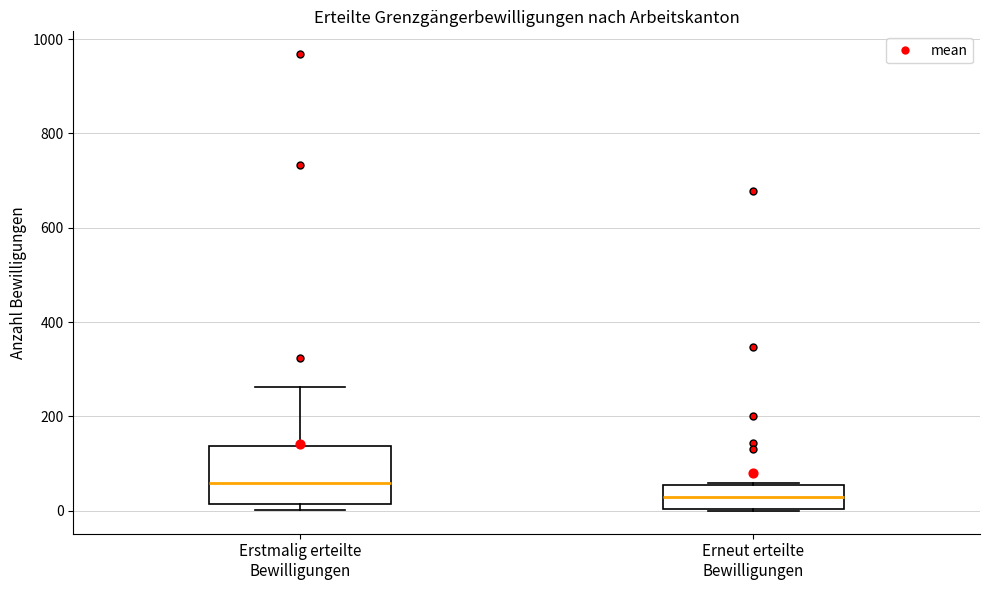

Reading left to right, read every box against the y-axis: the position of its median line, the range the box covers, and the ends of its whiskers. The values are not printed on the chart, so give them approximately, as read against the axis.

Erstmalig erteilte Bewilligungen: median 60, box 20 to 140, whiskers 0 to 260
Erneut erteilte Bewilligungen: median 40, box 0 to 60, whiskers 0 to 60